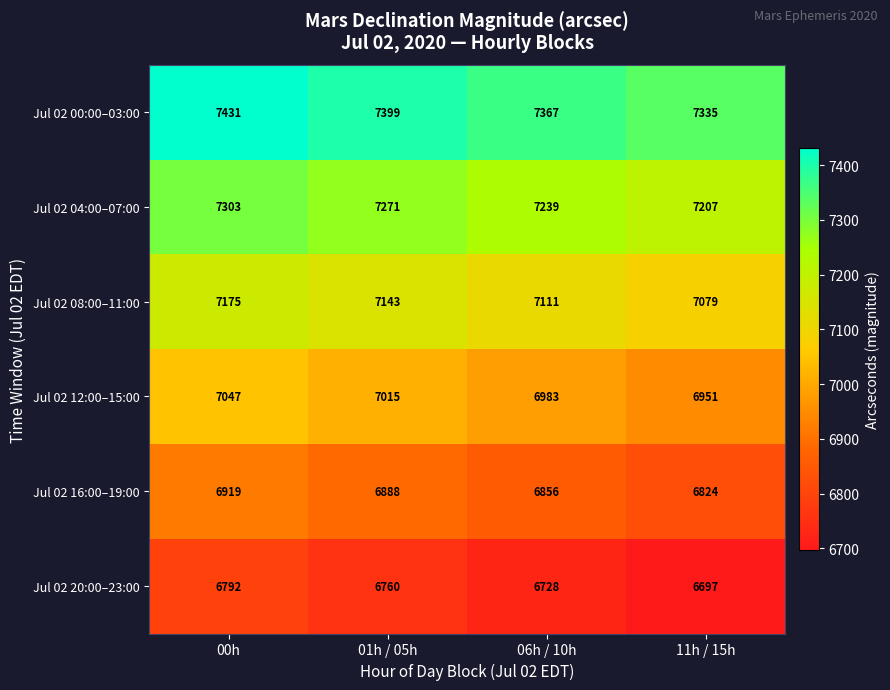

What is the sum of the Jul 02 12:00–15:00 values at 00h and 11h / 15h?

13998